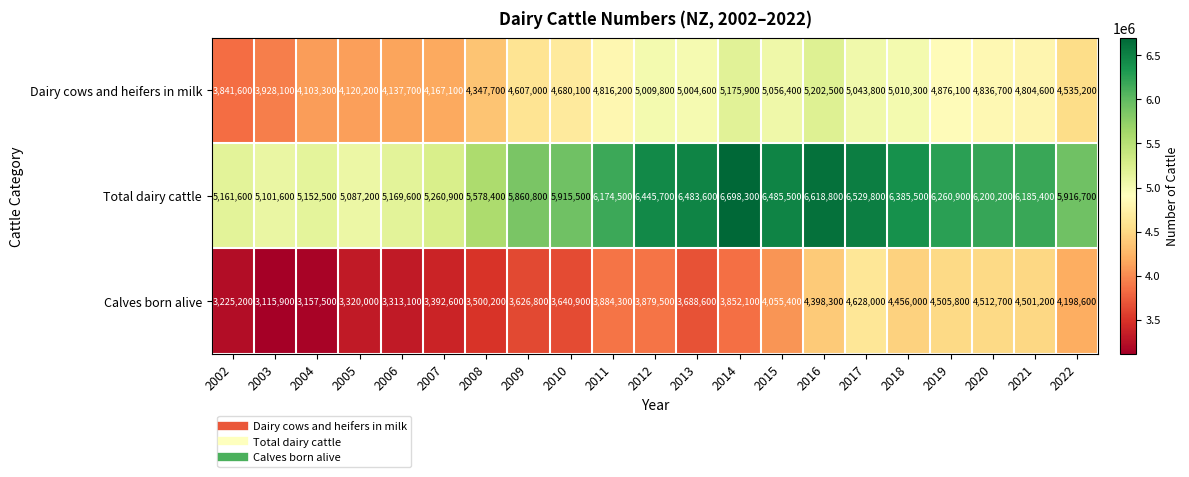

At how many categories does at least one series exceed 4431380?

21